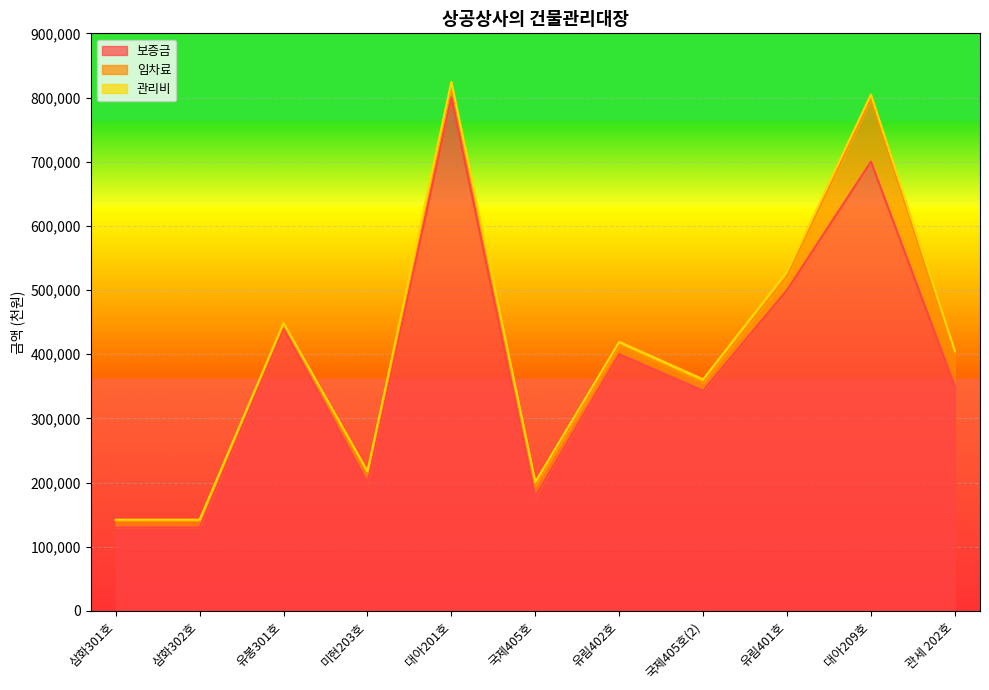

At which category does the chart reach its minimum across all series?

삼화301호